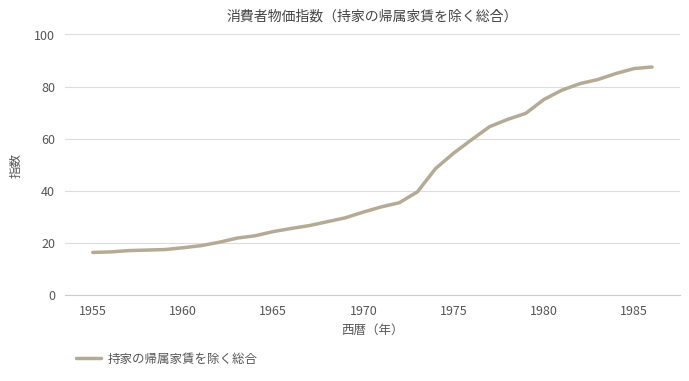

What is the difference between the maximum and minimum values?

71.2